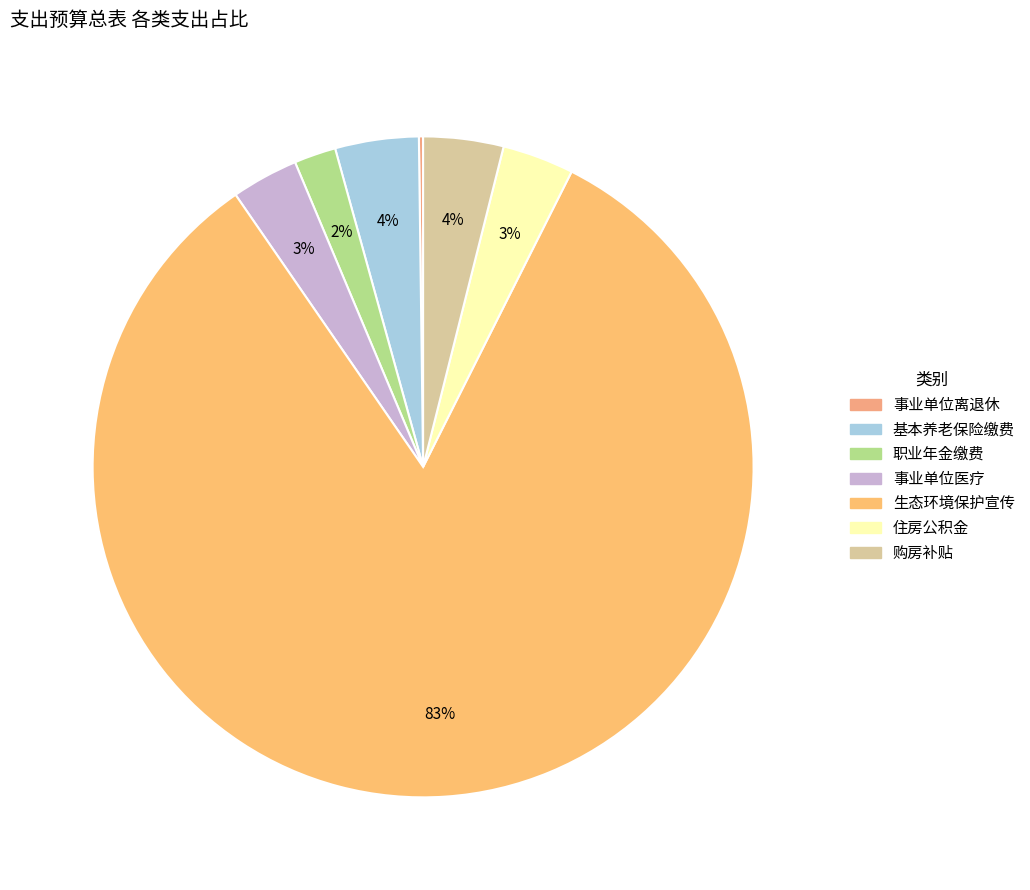

Is there a majority slice in this chart?

Yes